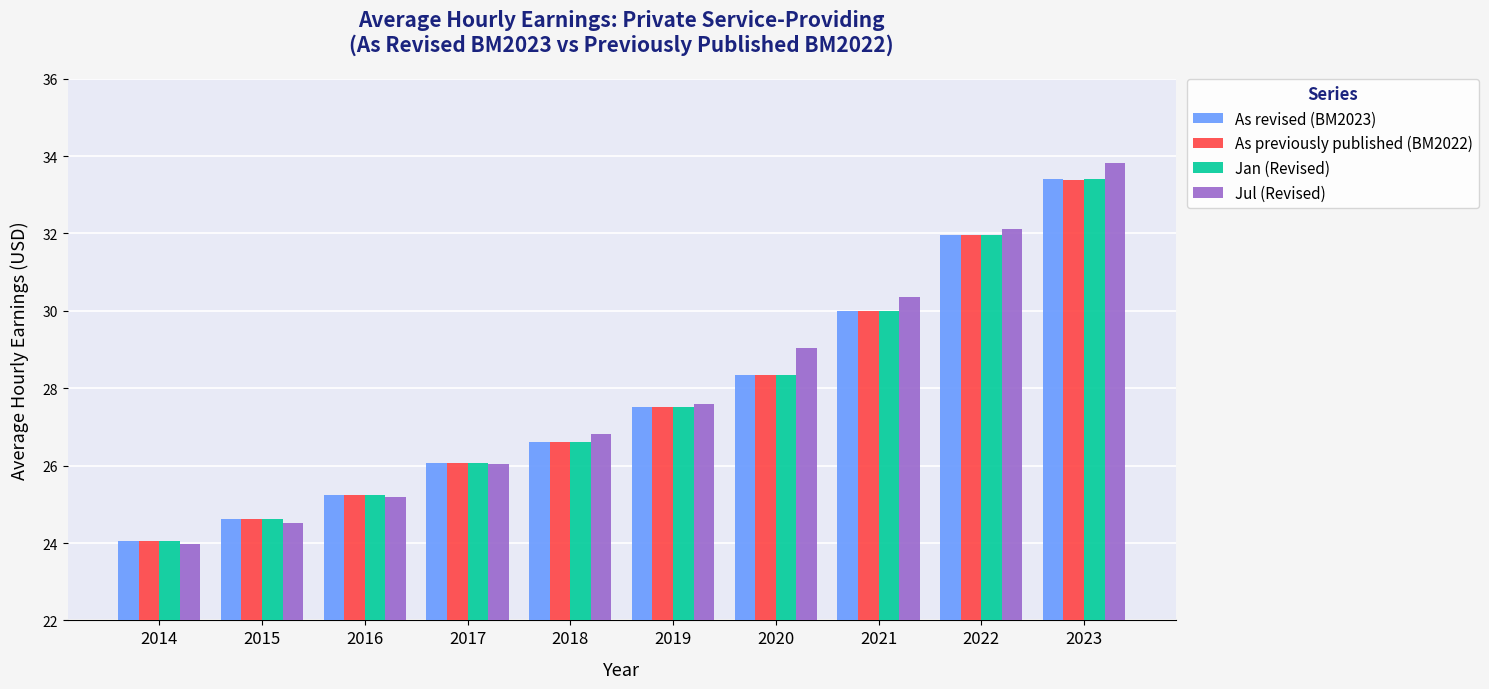

Which series has the widest spread of values?

Jul (Revised)